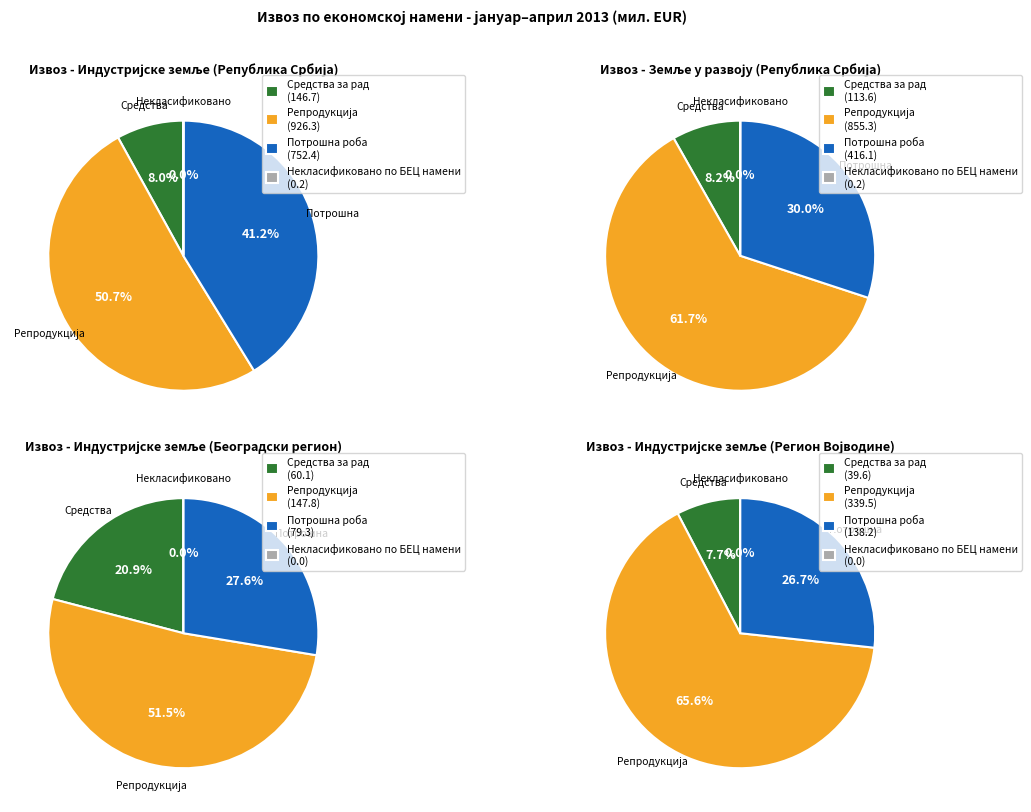

Which slice is the largest?

Репродукција